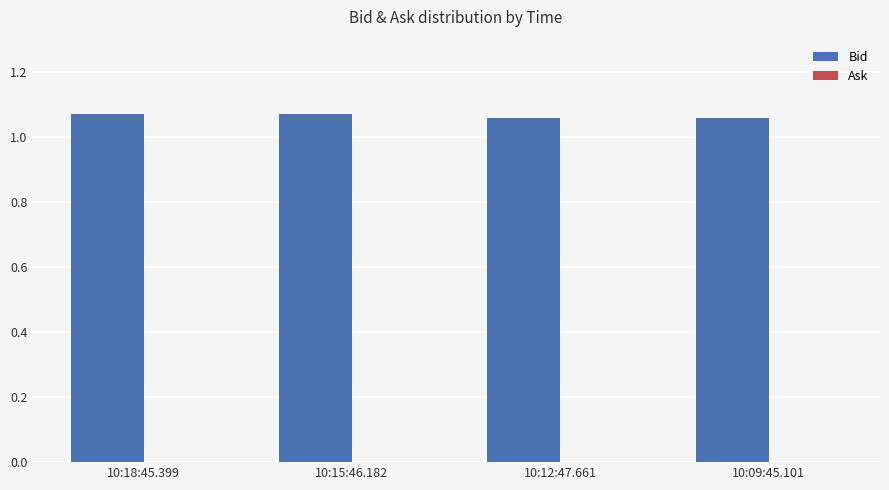

What is the label of the 2nd bar from the right?

10:12:47.661